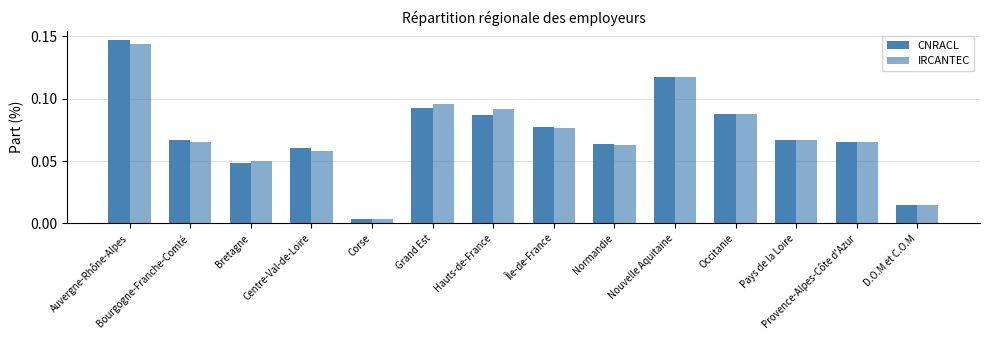

Rank the series by their average value, from lowest to highest.

IRCANTEC, CNRACL